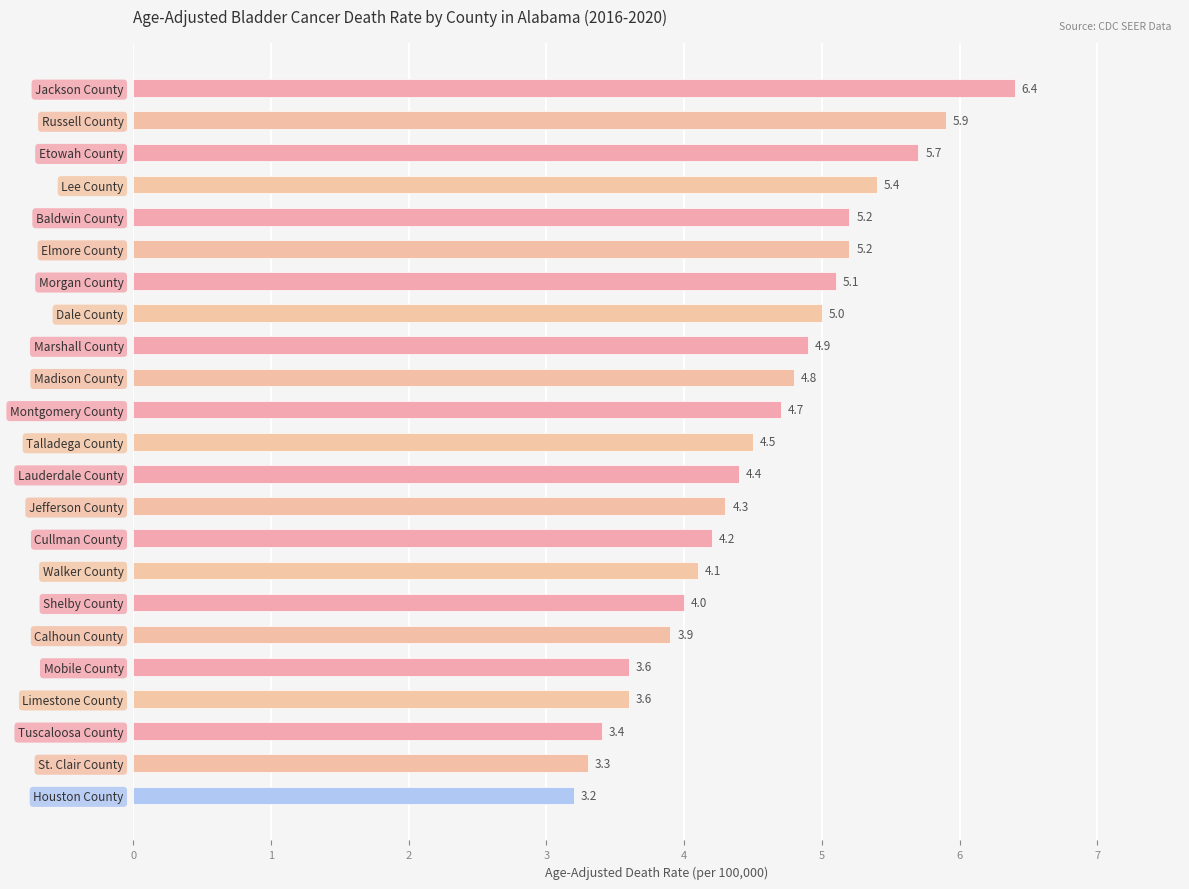

What is the sum of all values?

104.8